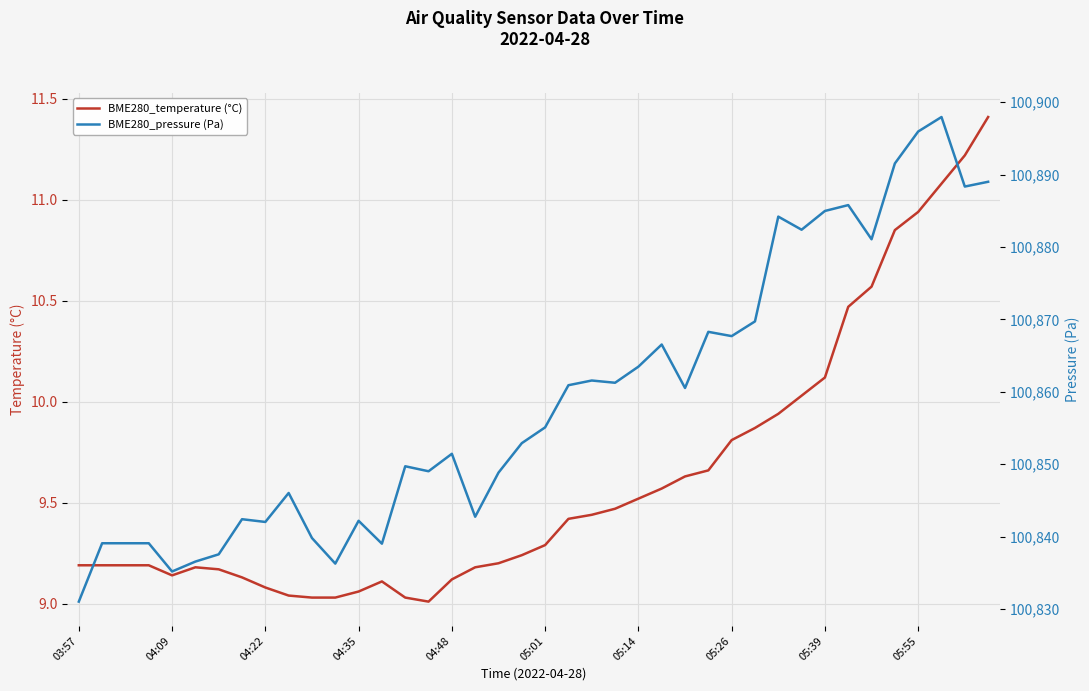

In BME280_temperature (°C), how many points are higher than both neighbors (excluding endpoints)?

2